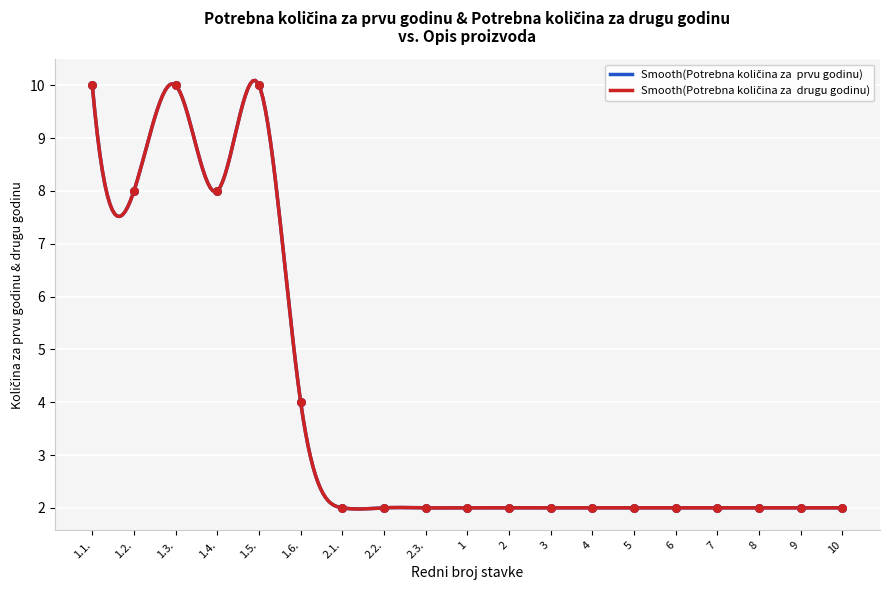

At how many categories does at least one series exceed 2?

6